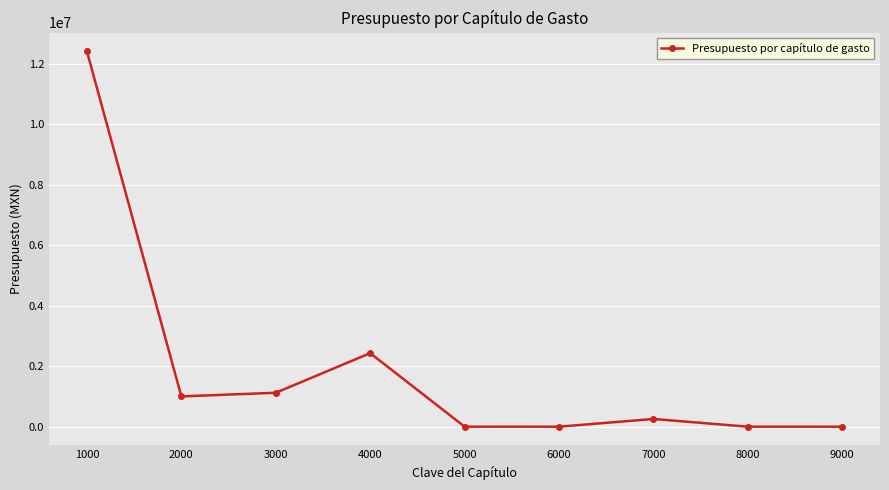

Reading left to right, extract all data points from this chart.

12416773.9	1001699.0	1122074.4	2433134.0	0.0	0.0	255000.0	0.0	0.0